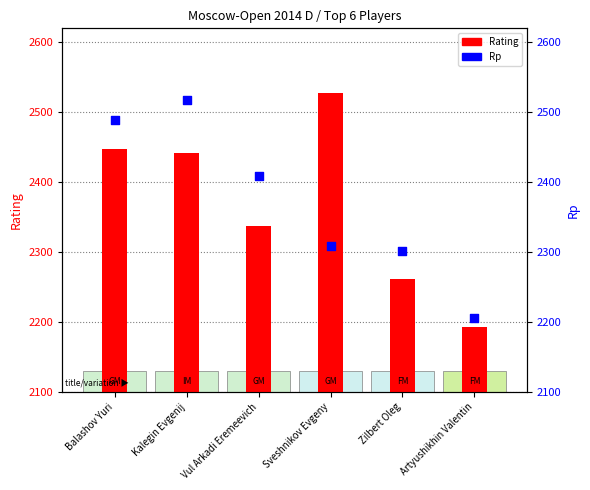

At how many categories does at least one series exceed 2416?

3